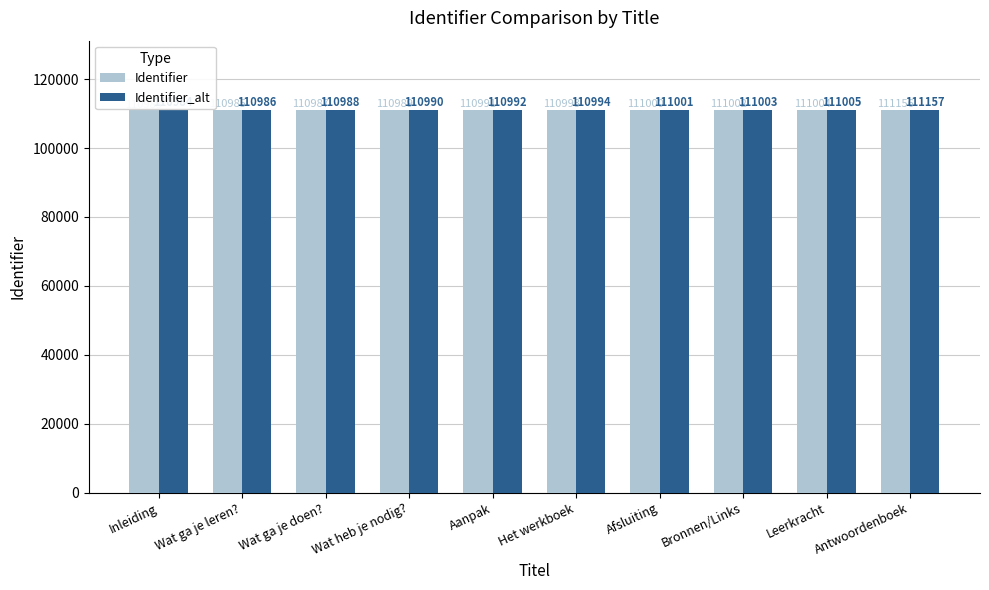

Does the chart contain stacked bars?

No